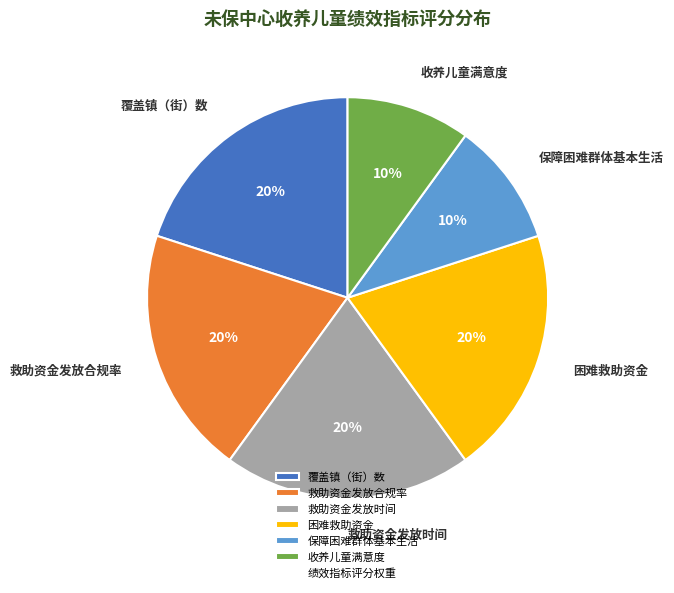

Between 救助资金发放时间 and 收养儿童满意度, which is larger?

救助资金发放时间